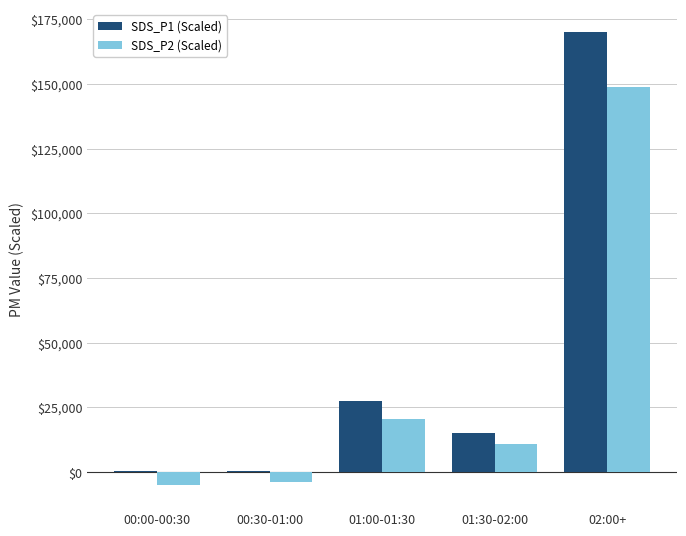

Where does the SDS_P2 (Scaled) series first go above 10700?

01:00-01:30